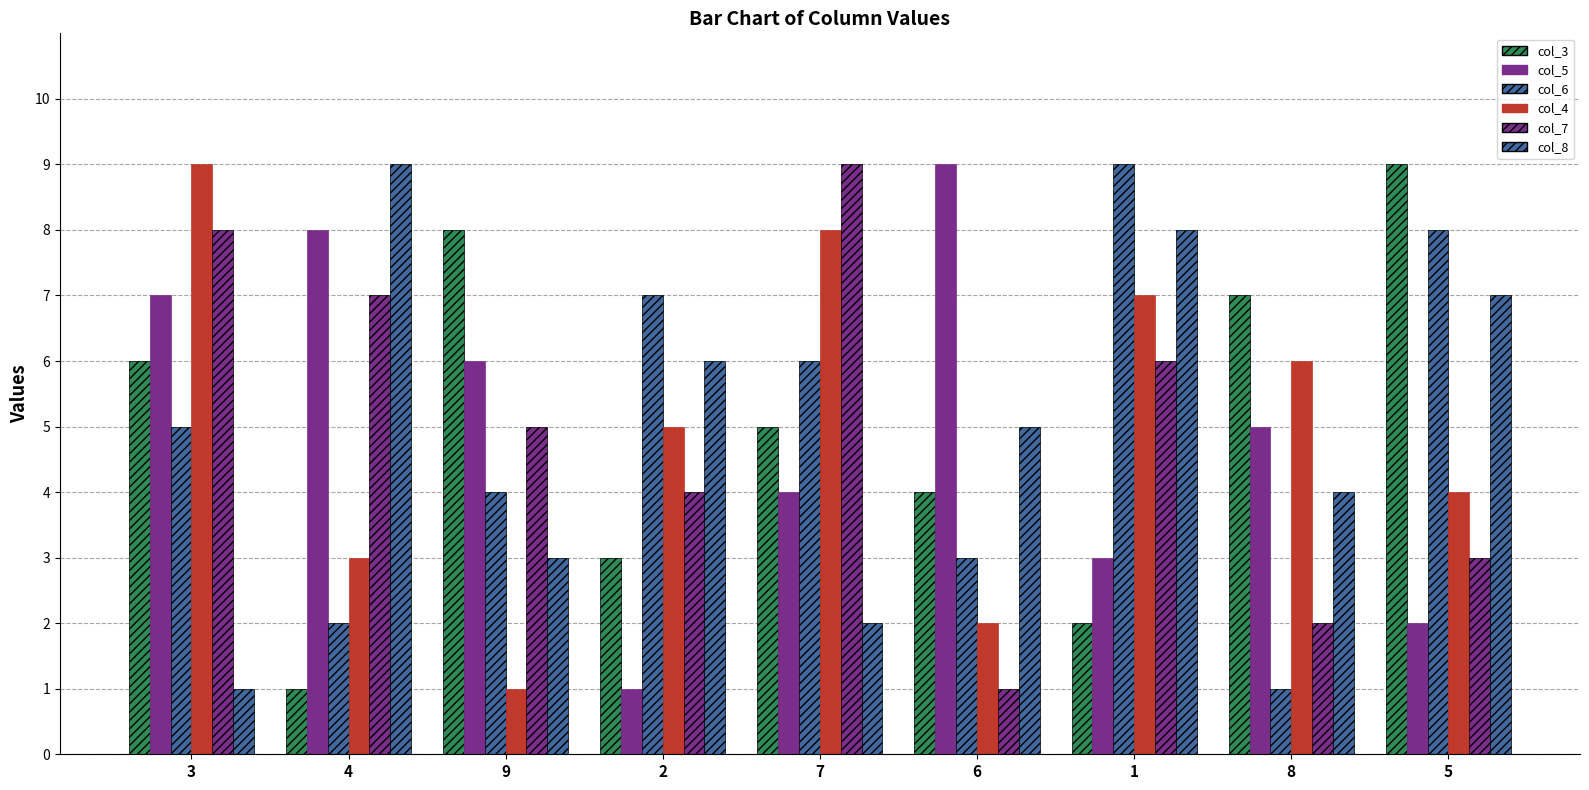

At which category is the sum across all series the highest?

3